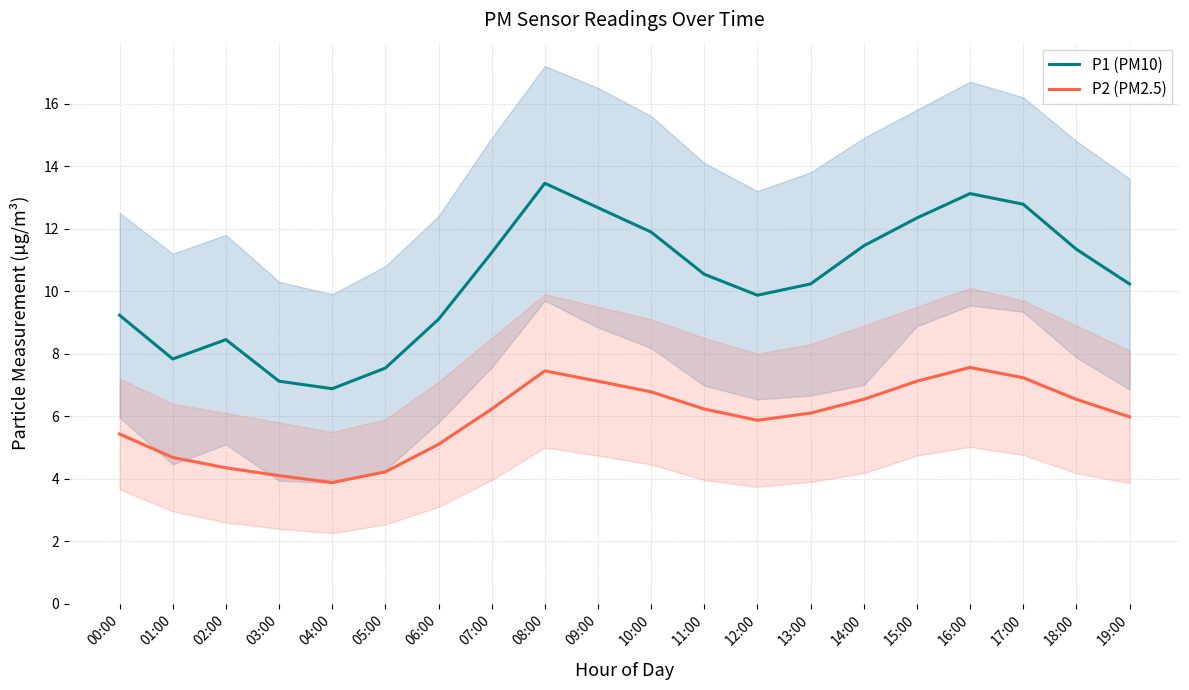

What position from the right is 08:00?

12